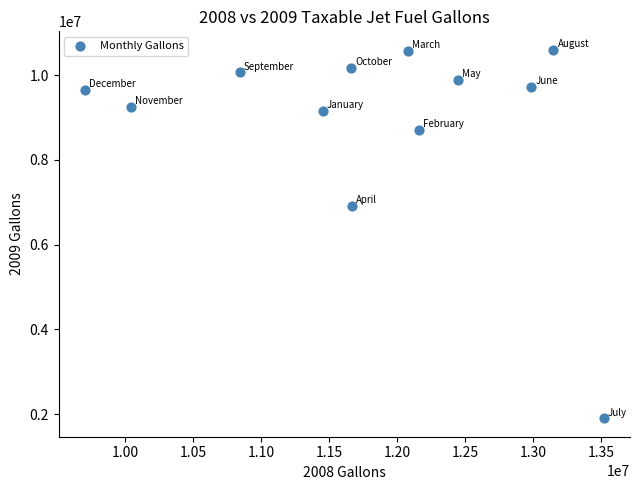

What is the average X value?

11809405